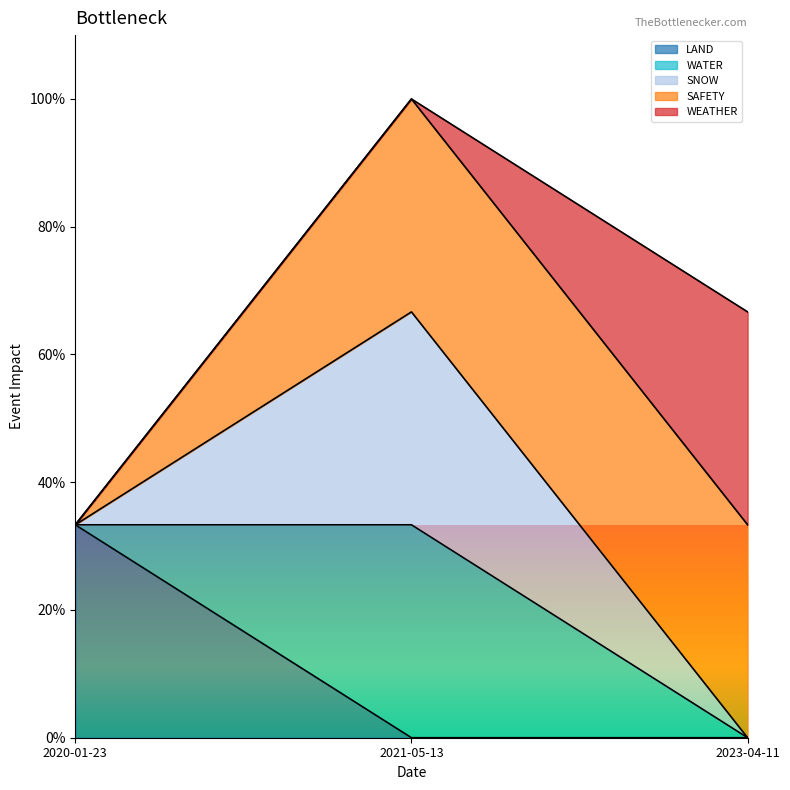

What is the label of the 2nd point from the right?

2021-05-13